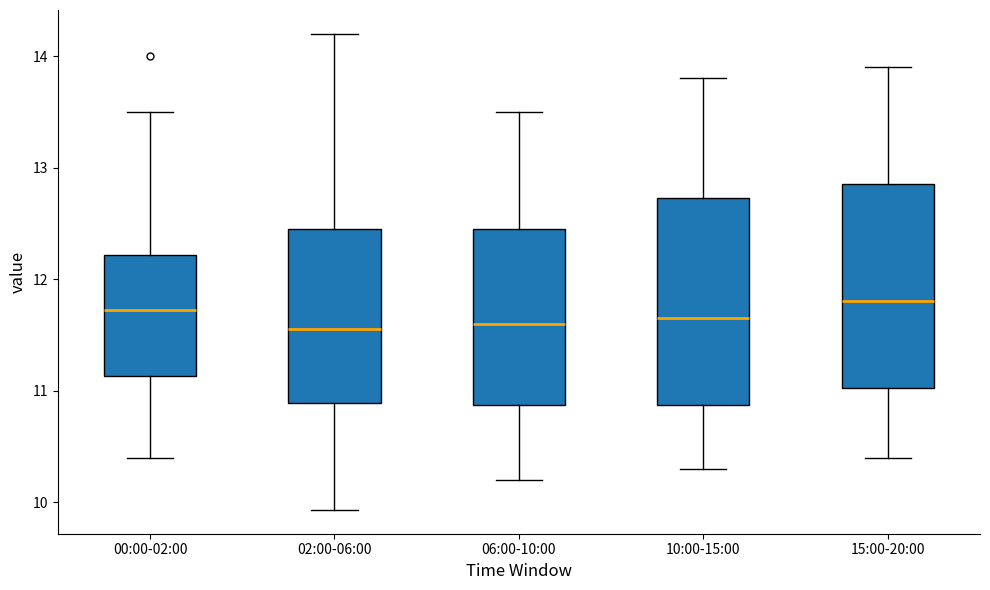

Reading left to right, transcribe this box plot: for each box, give where its median line is, the range the box spans, and where its two whiskers end, as read against the y-axis. The values are not printed on the chart, so give them approximately, as read against the axis.

00:00-02:00: median 11.7, box 11.1 to 12.2, whiskers 10.4 to 13.5
02:00-06:00: median 11.6, box 10.9 to 12.4, whiskers 9.9 to 14.2
06:00-10:00: median 11.6, box 10.9 to 12.5, whiskers 10.2 to 13.5
10:00-15:00: median 11.7, box 10.9 to 12.7, whiskers 10.3 to 13.8
15:00-20:00: median 11.8, box 11.0 to 12.9, whiskers 10.4 to 13.9